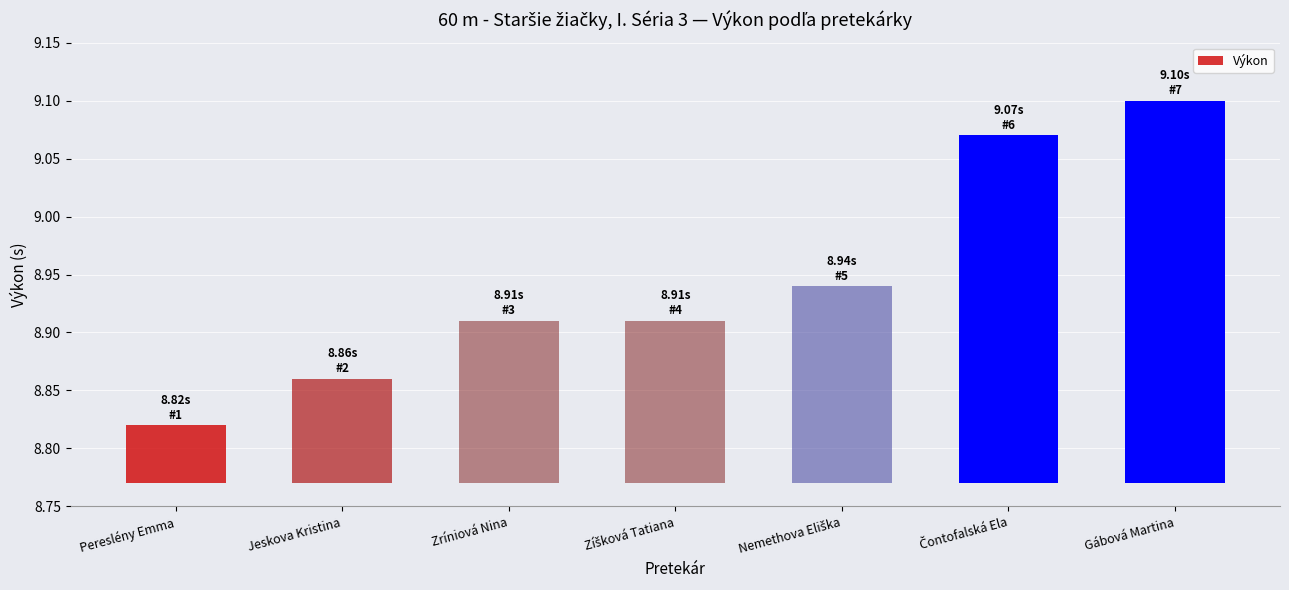

Which label corresponds to the smallest value in the chart?

Pereslény Emma